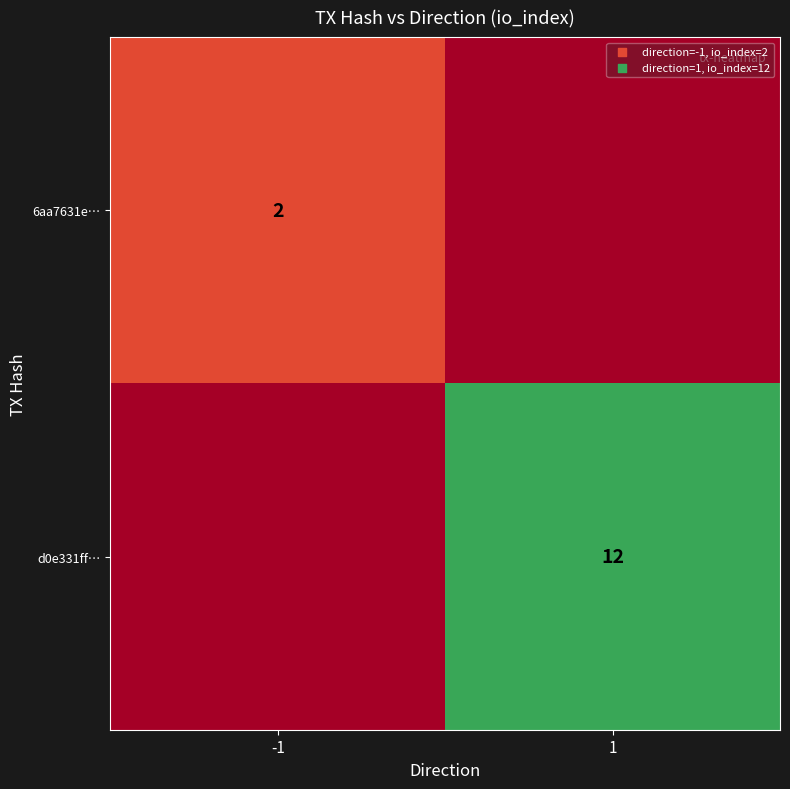

Is it true that d0e331ff… equals 17 at 1?

False